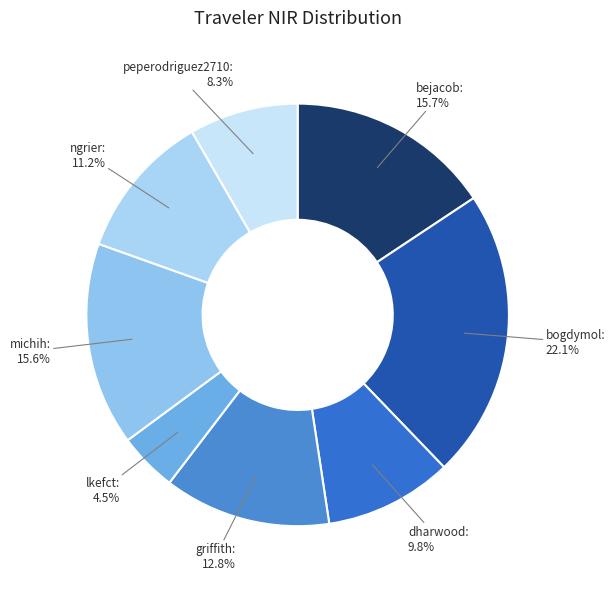

To the nearest percent, what is the average slice percentage?

12%